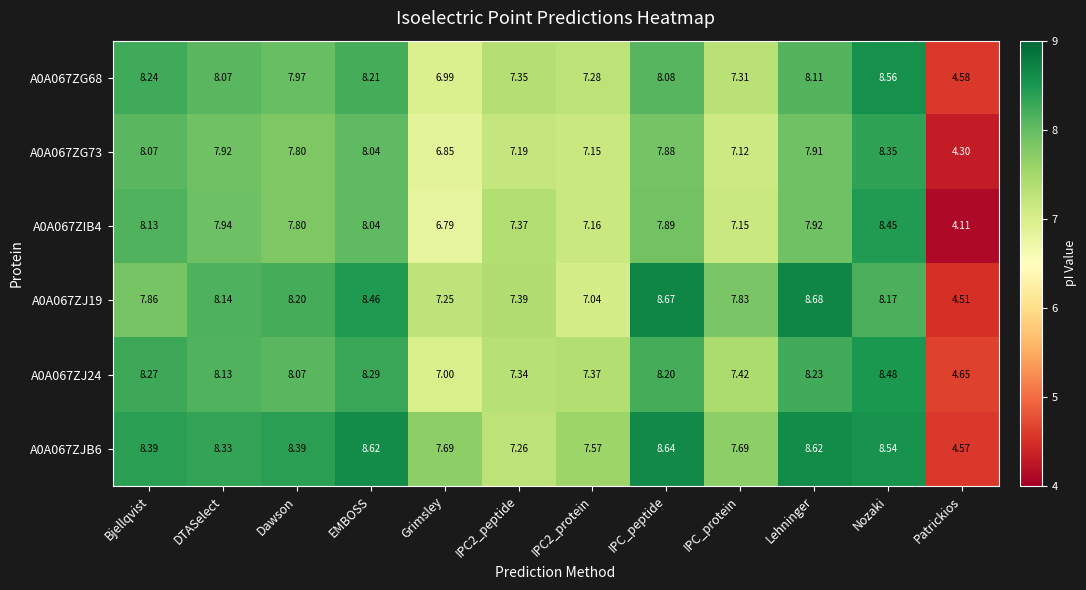

At which category does the chart reach its minimum across all series?

Patrickios